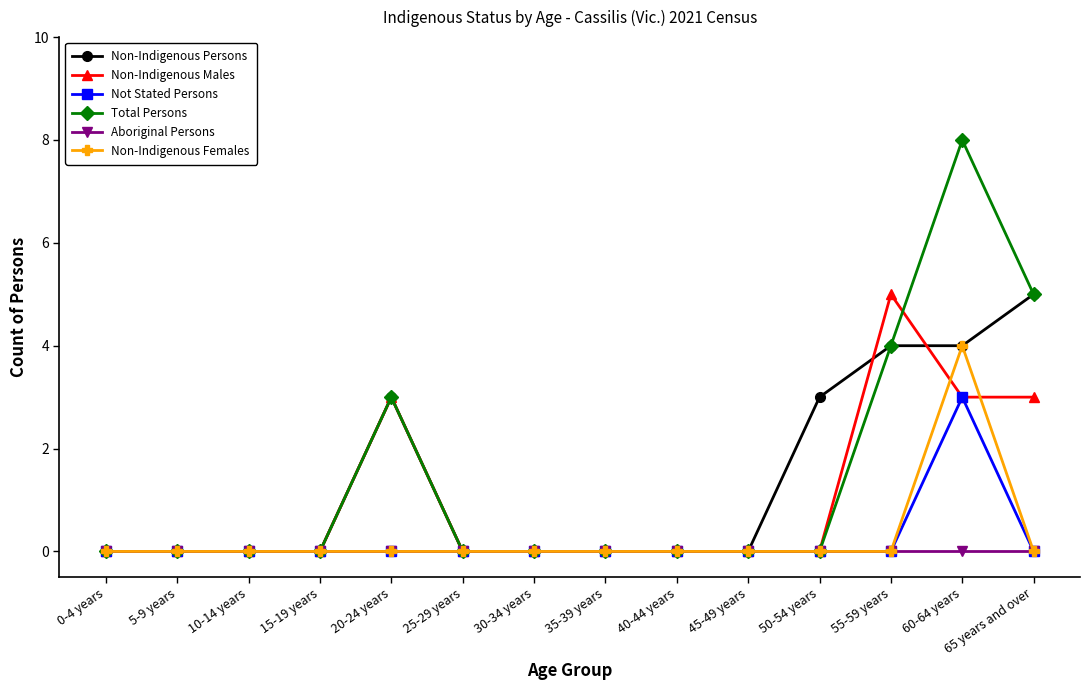

Does the chart display data point markers on the line(s)?

Yes